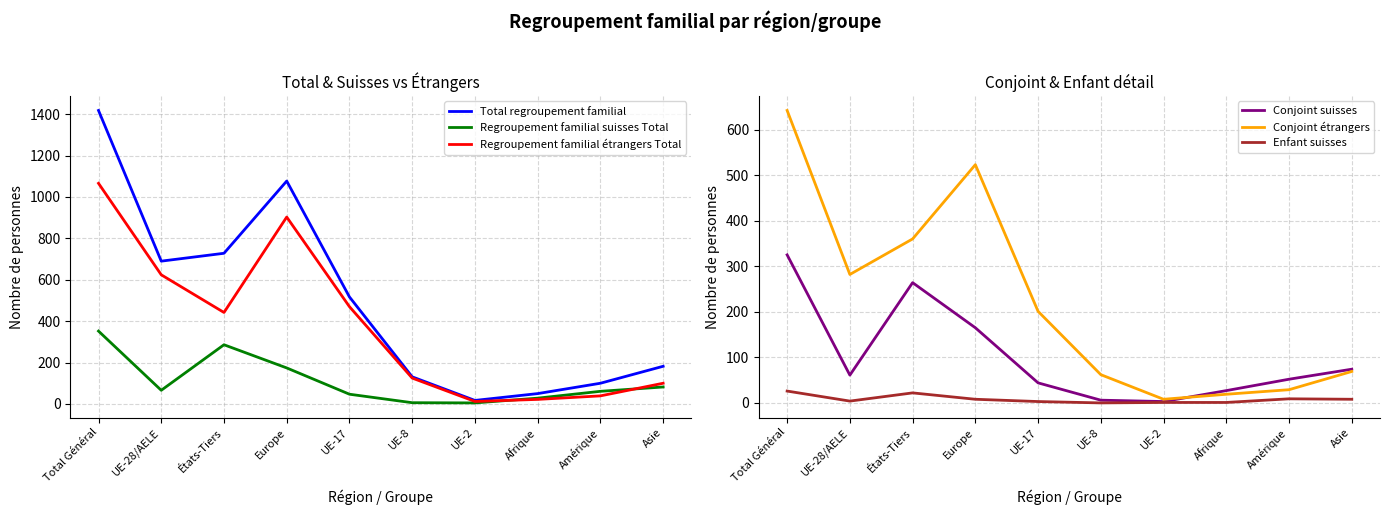

Where is the first local maximum for Total regroupement familial?

Europe